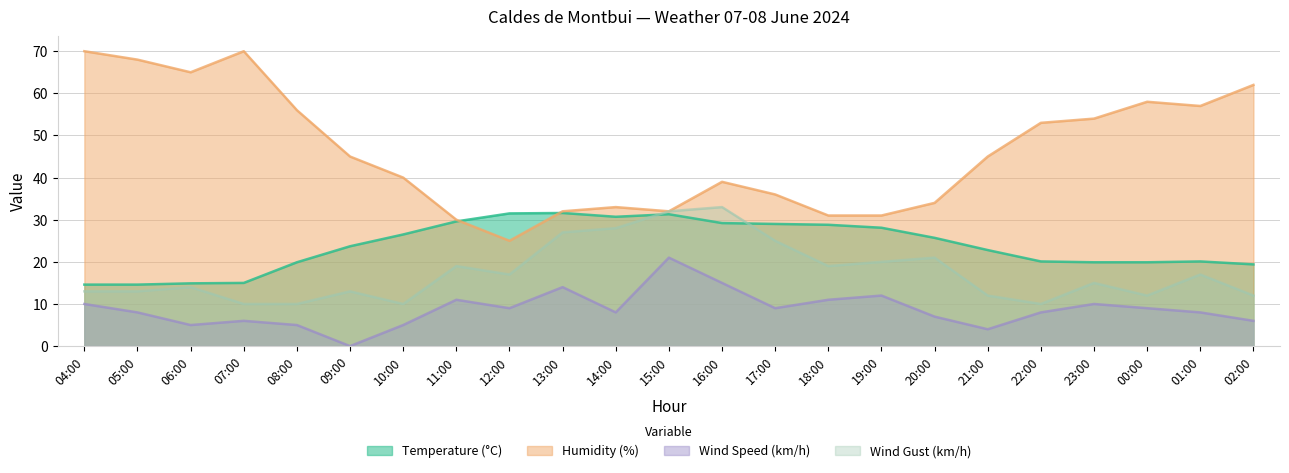

What are all the series names shown in the legend?

Temperature (°C), Humidity (%), Wind Speed (km/h), Wind Gust (km/h)